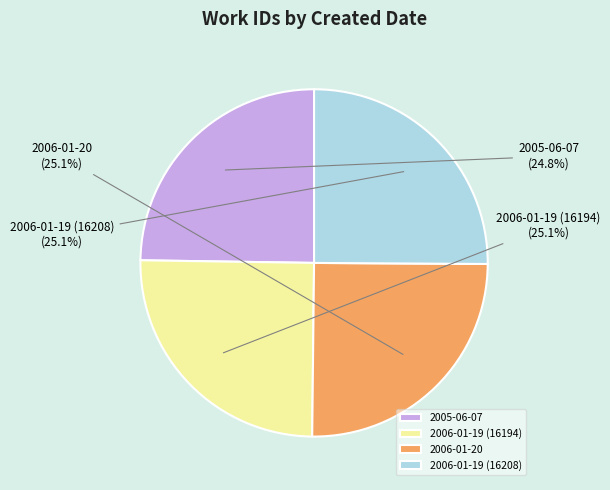

How much of the chart is everything except 2006-01-20?

74.9%